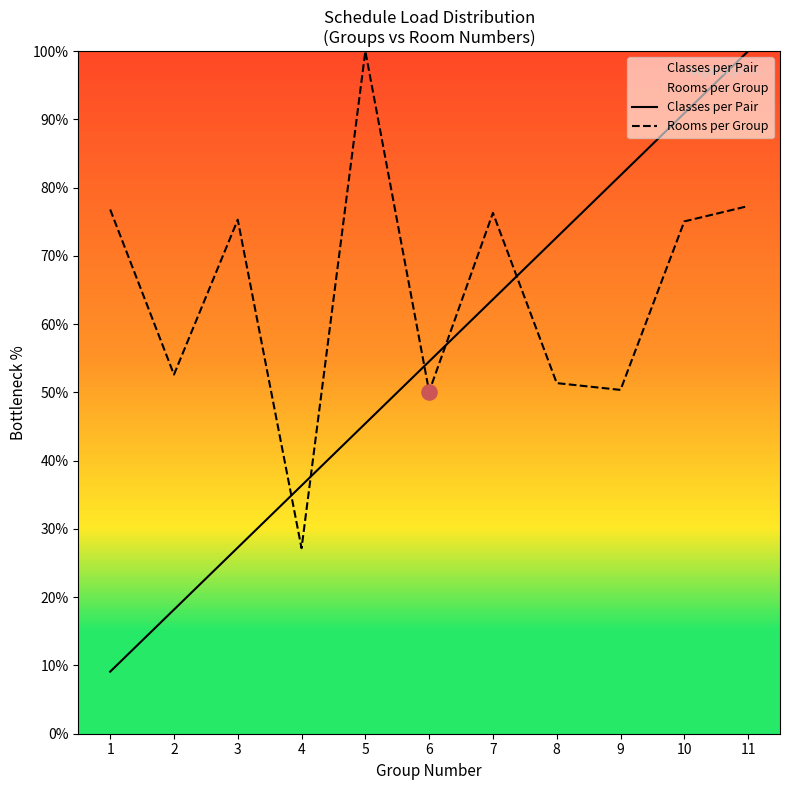

Which series contains the highest Y value?

Classes per Pair